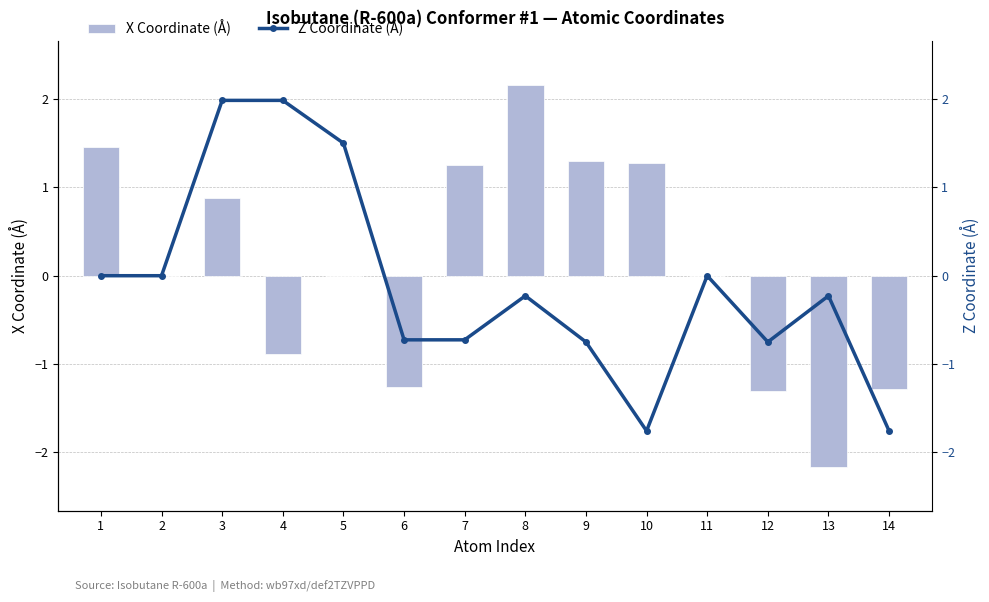

Which series has the largest total across all categories?

X Coordinate (Å)